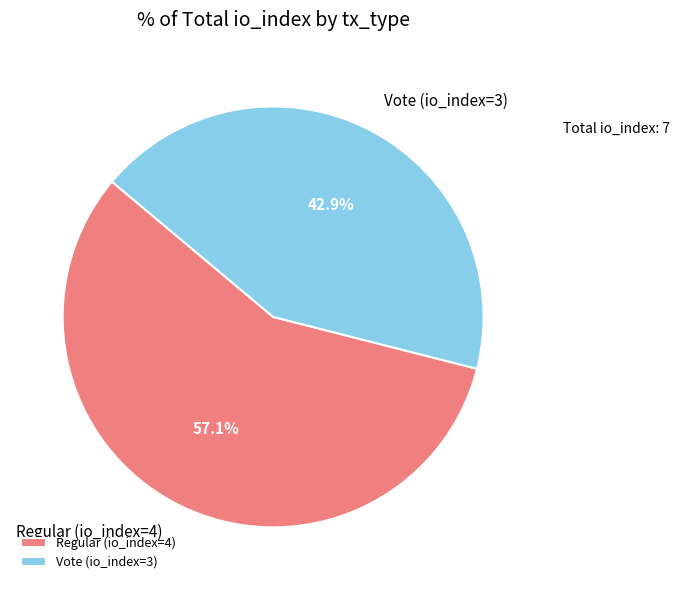

What is the majority slice?

Regular (io_index=4)